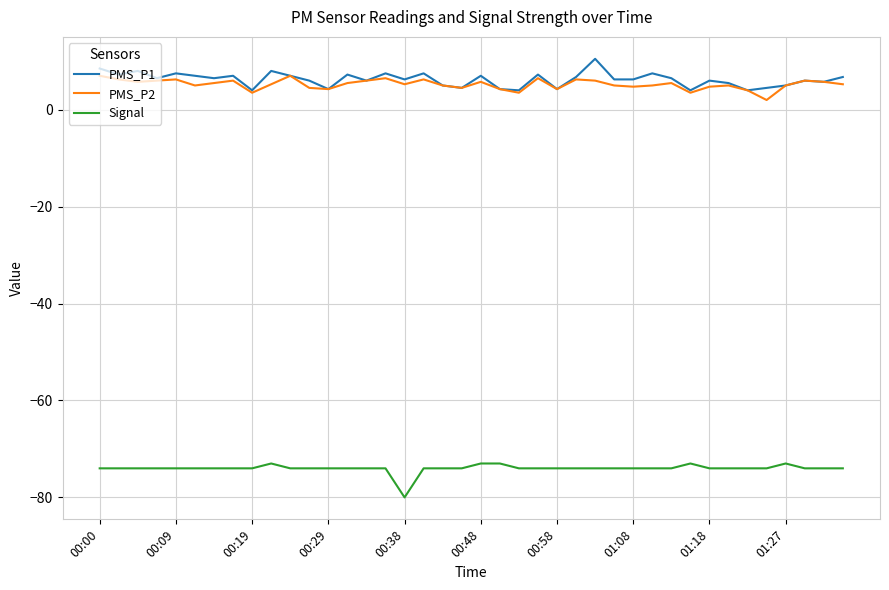

True or false: PMS_P2 and Signal intersect in this chart.

False